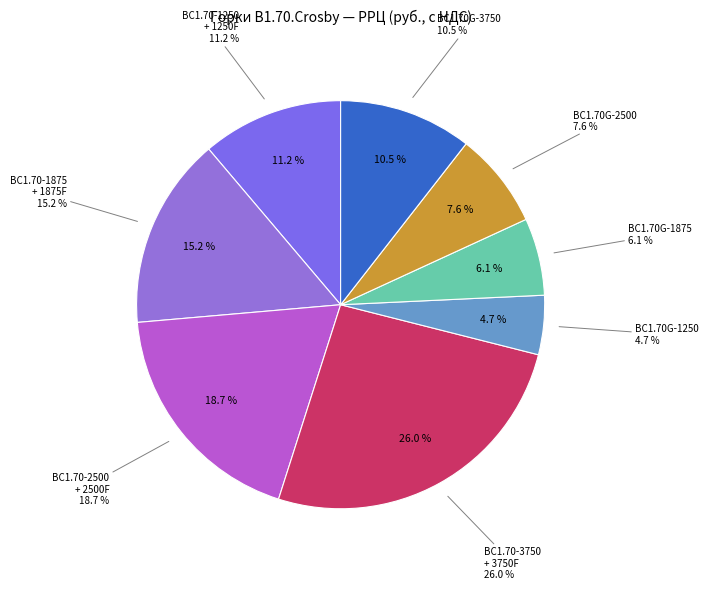

Does ВС1.70-3750 represent more than half of the total?

No